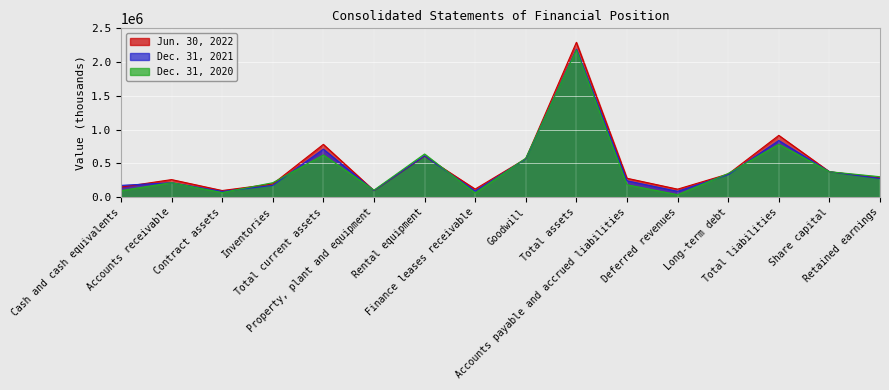

Where is the first local minimum for Dec. 31, 2021?

Contract assets